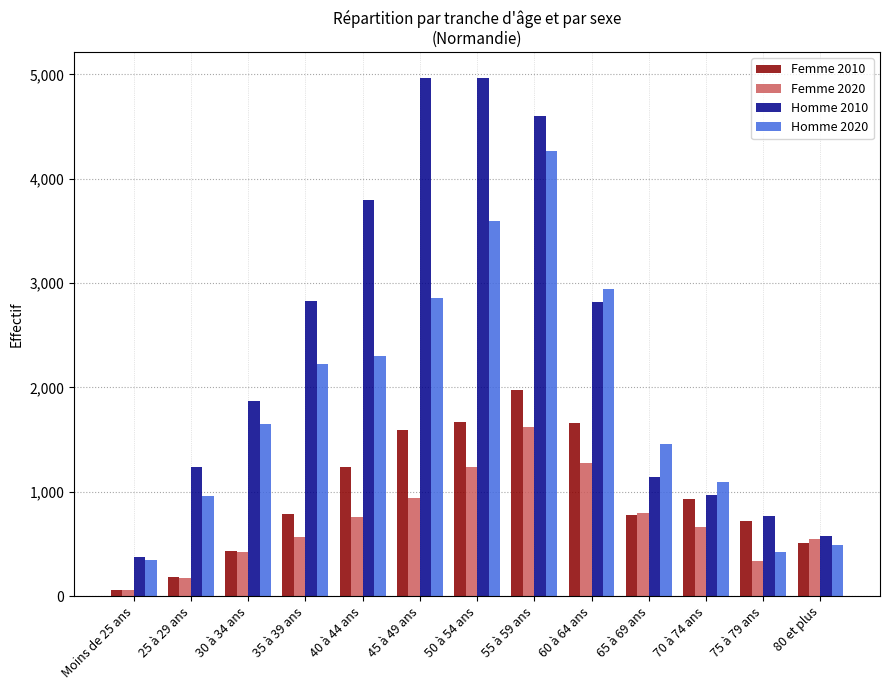

What is the lowest value of the Homme 2010 series?

370